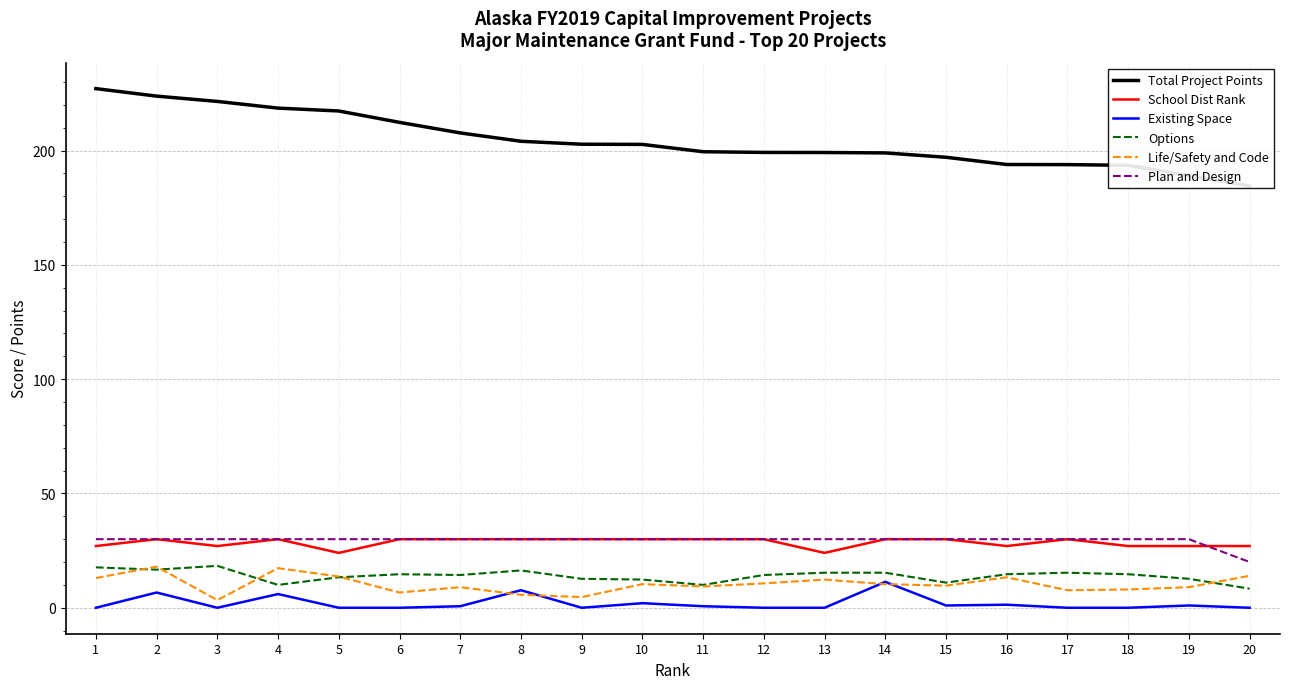

What is the spread (max minus min) of values at 6?

212.3